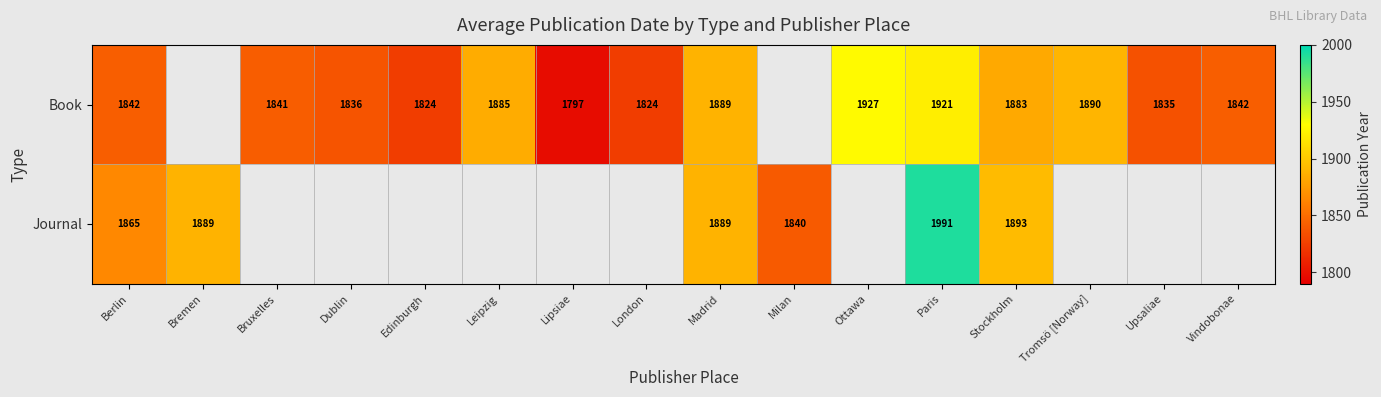

Is it true that Book equals 3295 at Stockholm?

False